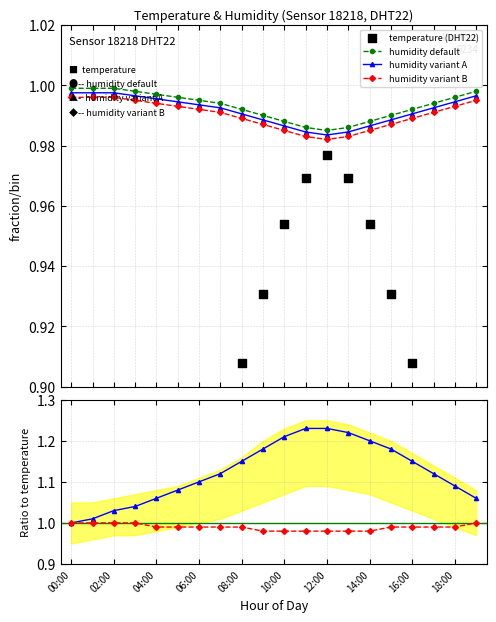

At how many categories does at least one series exceed 1?

19